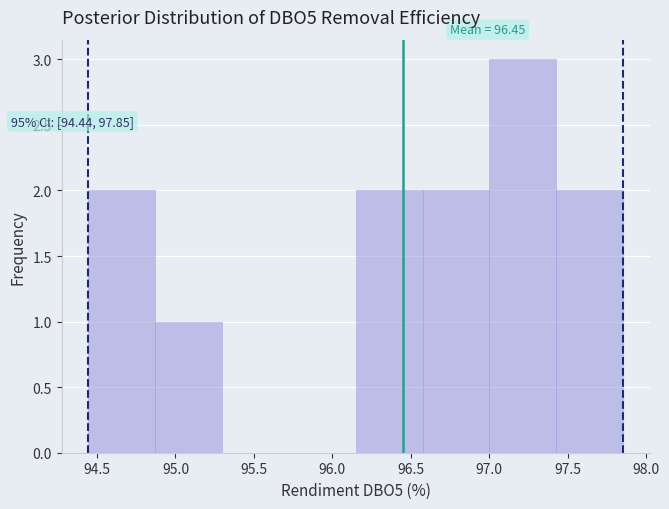

Over which range of the x-axis is the bar tallest?

97.00 to 97.45